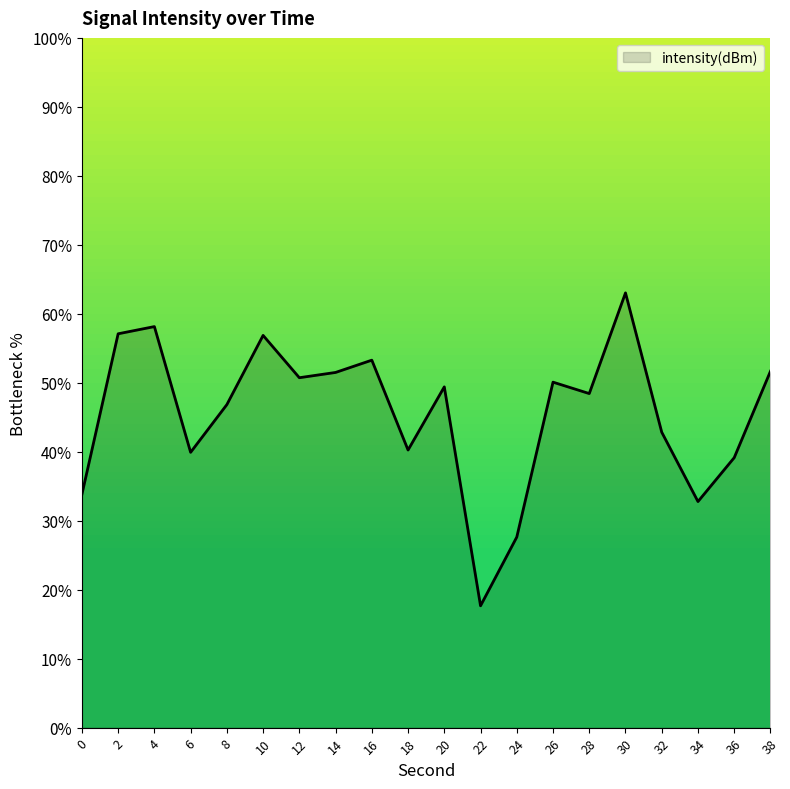

What is the difference between the maximum and minimum values?

45.4